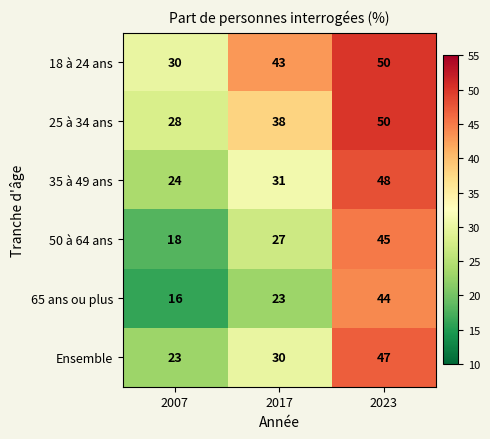

How many categories are shown in the chart?

3